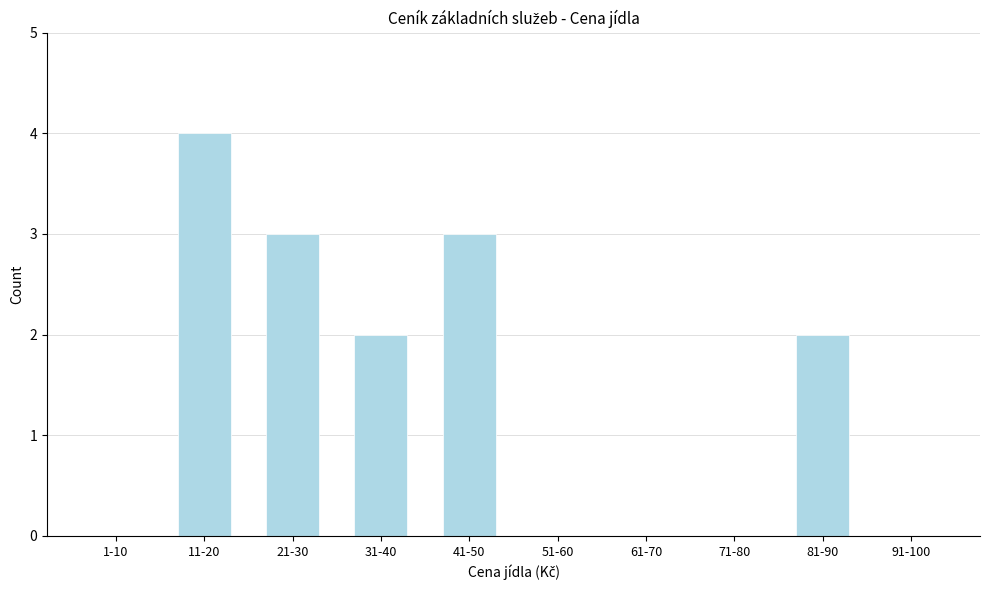

Reading left to right, list all the values displayed in this chart.

1-10=0	11-20=4	21-30=3	31-40=2	41-50=3	51-60=0	61-70=0	71-80=0	81-90=2	91-100=0